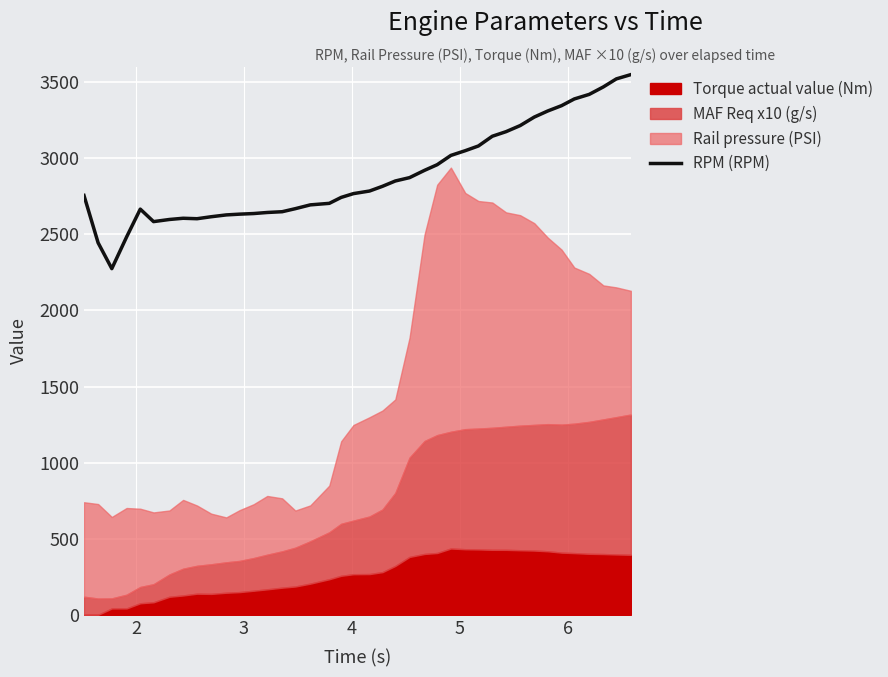

What is the difference between the second highest and second lowest values?

1077